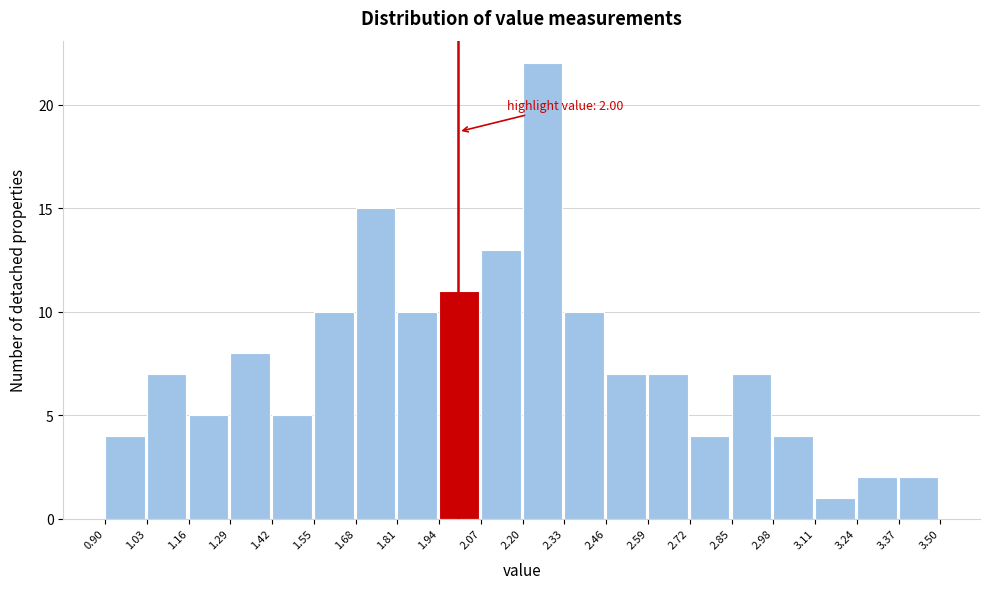

Over which range of the x-axis is the bar tallest?

2.20 to 2.33